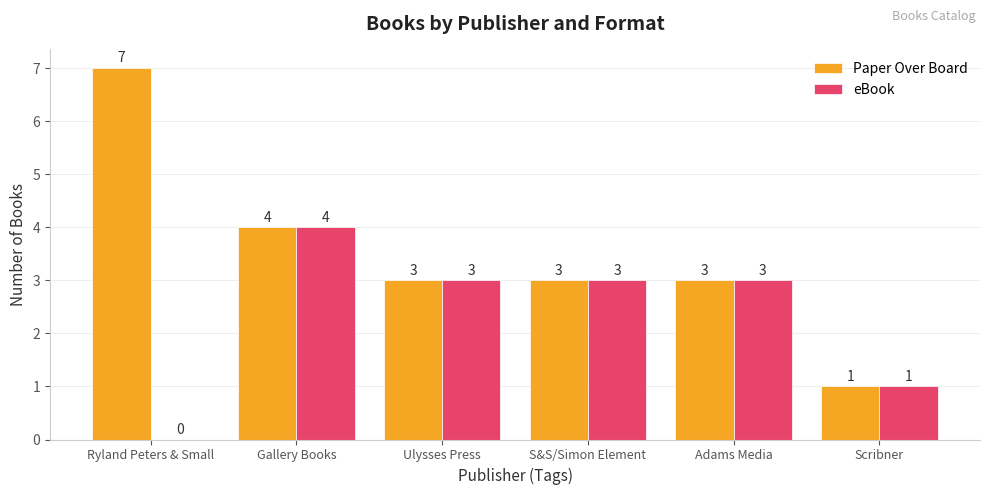

Where is Paper Over Board nearest to the value 4?

Gallery Books